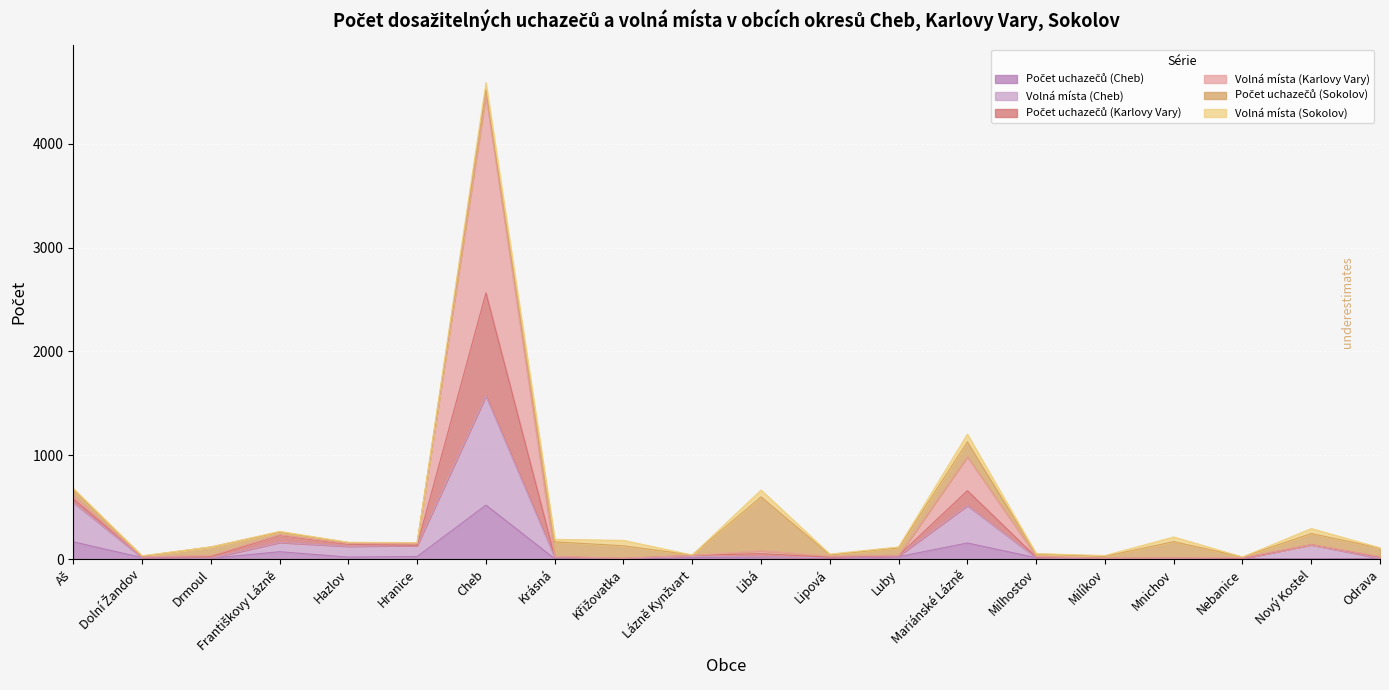

At which category is the sum across all series the highest?

Cheb